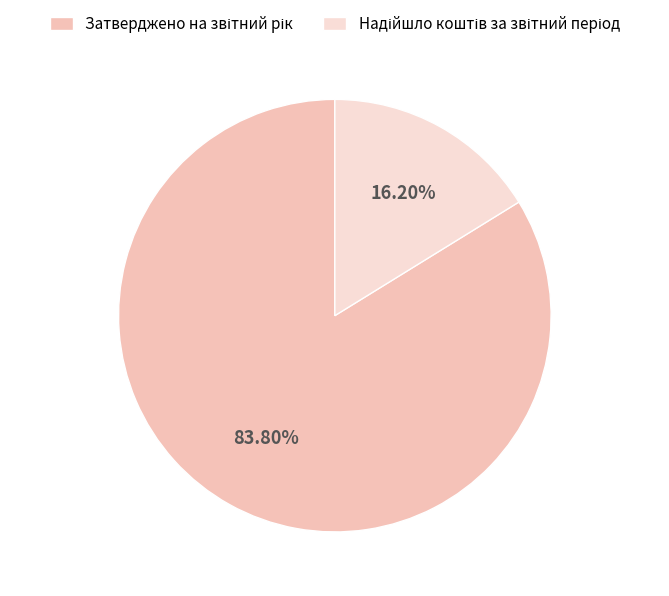

Is there a majority slice in this chart?

Yes